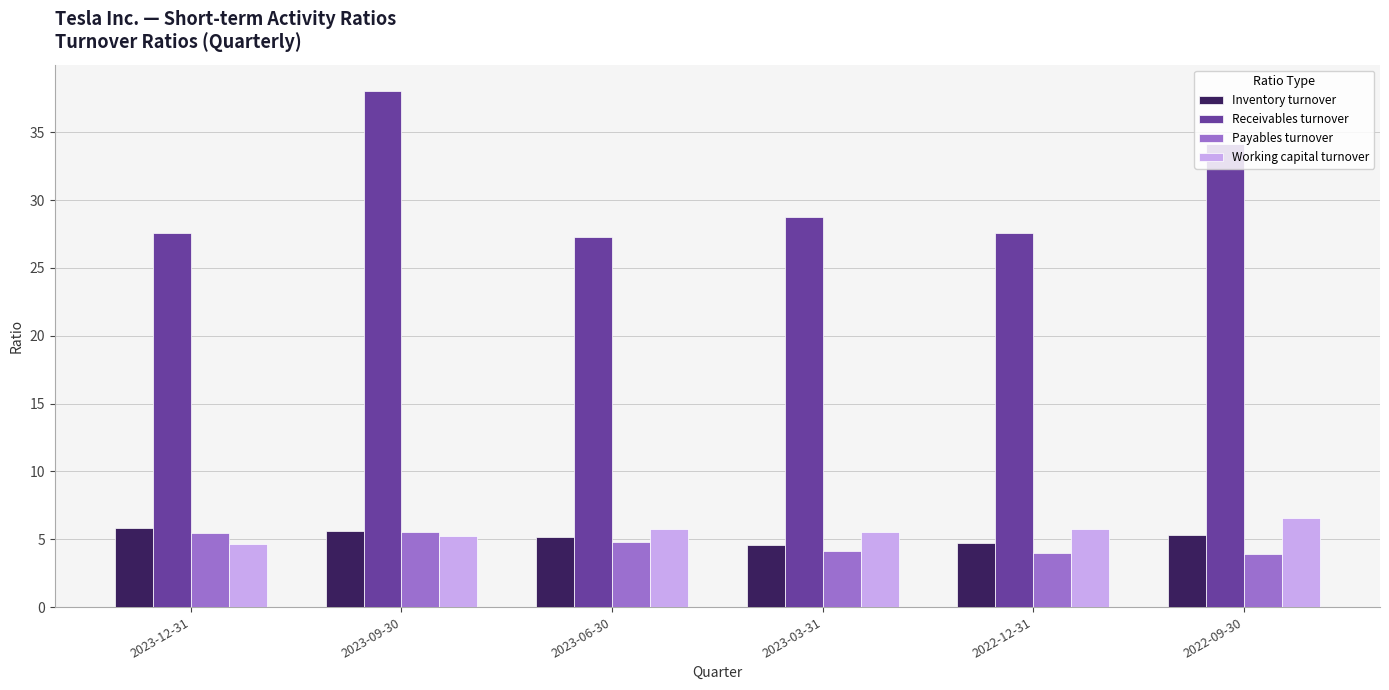

Is it true that Payables turnover equals 4.2 at 2023-03-31?

True